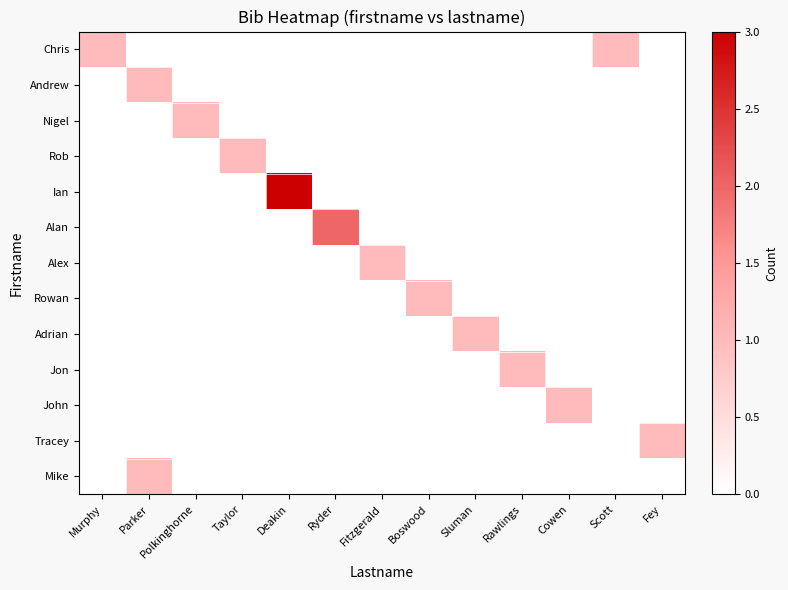

Reading left to right, extract all data points from this chart.

Chris: Murphy=1	Parker=0	Polkinghorne=0	Taylor=0	Deakin=0	Ryder=0	Fitzgerald=0	Boswood=0	Sluman=0	Rawlings=0	Cowen=0	Scott=1	Fey=0
Andrew: Murphy=0	Parker=1	Polkinghorne=0	Taylor=0	Deakin=0	Ryder=0	Fitzgerald=0	Boswood=0	Sluman=0	Rawlings=0	Cowen=0	Scott=0	Fey=0
Nigel: Murphy=0	Parker=0	Polkinghorne=1	Taylor=0	Deakin=0	Ryder=0	Fitzgerald=0	Boswood=0	Sluman=0	Rawlings=0	Cowen=0	Scott=0	Fey=0
Rob: Murphy=0	Parker=0	Polkinghorne=0	Taylor=1	Deakin=0	Ryder=0	Fitzgerald=0	Boswood=0	Sluman=0	Rawlings=0	Cowen=0	Scott=0	Fey=0
Ian: Murphy=0	Parker=0	Polkinghorne=0	Taylor=0	Deakin=3	Ryder=0	Fitzgerald=0	Boswood=0	Sluman=0	Rawlings=0	Cowen=0	Scott=0	Fey=0
Alan: Murphy=0	Parker=0	Polkinghorne=0	Taylor=0	Deakin=0	Ryder=2	Fitzgerald=0	Boswood=0	Sluman=0	Rawlings=0	Cowen=0	Scott=0	Fey=0
Alex: Murphy=0	Parker=0	Polkinghorne=0	Taylor=0	Deakin=0	Ryder=0	Fitzgerald=1	Boswood=0	Sluman=0	Rawlings=0	Cowen=0	Scott=0	Fey=0
Rowan: Murphy=0	Parker=0	Polkinghorne=0	Taylor=0	Deakin=0	Ryder=0	Fitzgerald=0	Boswood=1	Sluman=0	Rawlings=0	Cowen=0	Scott=0	Fey=0
Adrian: Murphy=0	Parker=0	Polkinghorne=0	Taylor=0	Deakin=0	Ryder=0	Fitzgerald=0	Boswood=0	Sluman=1	Rawlings=0	Cowen=0	Scott=0	Fey=0
Jon: Murphy=0	Parker=0	Polkinghorne=0	Taylor=0	Deakin=0	Ryder=0	Fitzgerald=0	Boswood=0	Sluman=0	Rawlings=1	Cowen=0	Scott=0	Fey=0
John: Murphy=0	Parker=0	Polkinghorne=0	Taylor=0	Deakin=0	Ryder=0	Fitzgerald=0	Boswood=0	Sluman=0	Rawlings=0	Cowen=1	Scott=0	Fey=0
Tracey: Murphy=0	Parker=0	Polkinghorne=0	Taylor=0	Deakin=0	Ryder=0	Fitzgerald=0	Boswood=0	Sluman=0	Rawlings=0	Cowen=0	Scott=0	Fey=1
Mike: Murphy=0	Parker=1	Polkinghorne=0	Taylor=0	Deakin=0	Ryder=0	Fitzgerald=0	Boswood=0	Sluman=0	Rawlings=0	Cowen=0	Scott=0	Fey=0